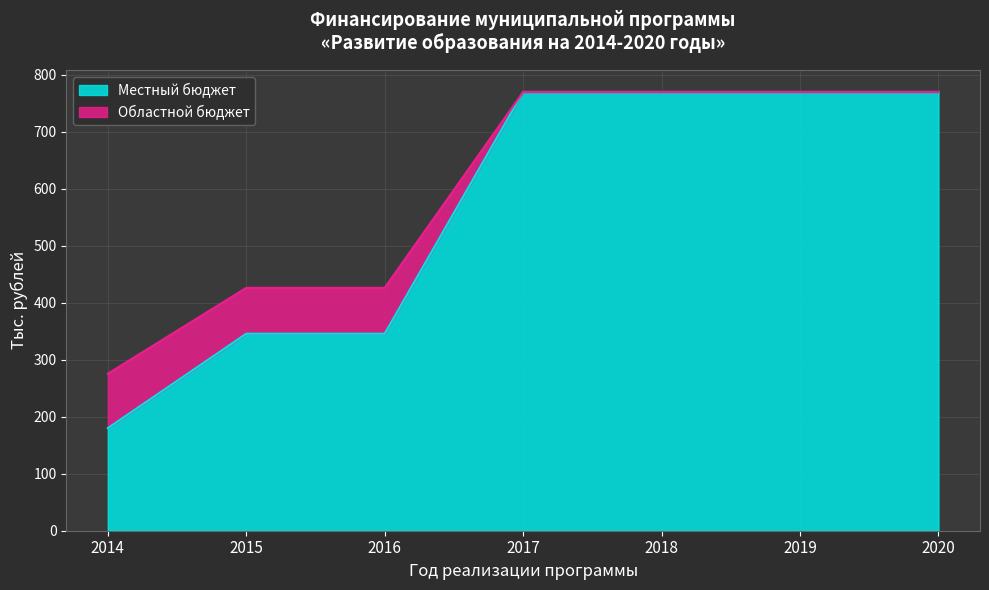

Is it true that Местный бюджет equals 1097.0 at 2020?

False